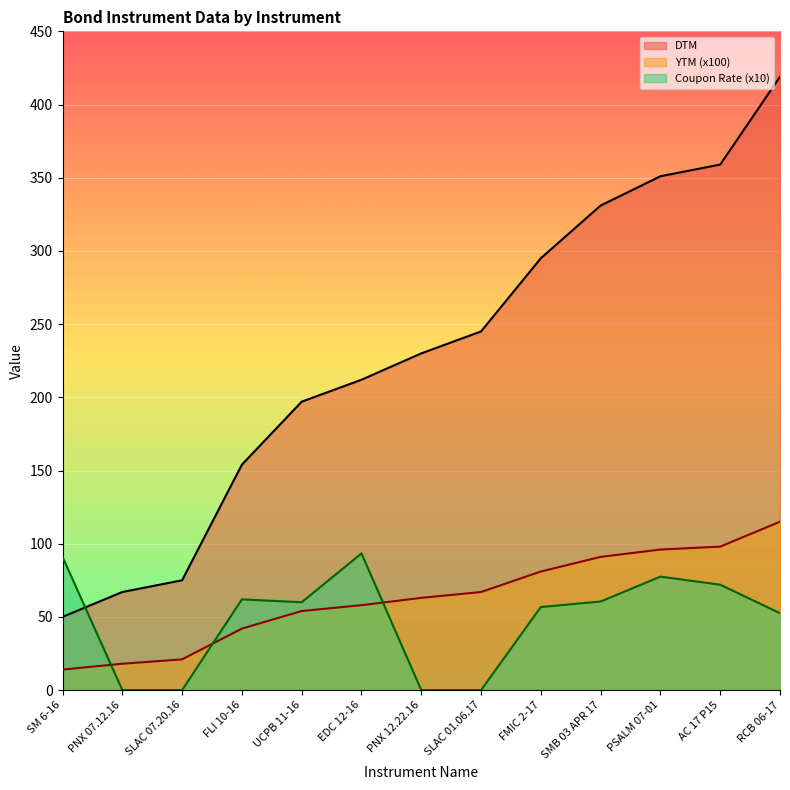

True or false: DTM has a value of 212.0 at EDC 12-16.

True